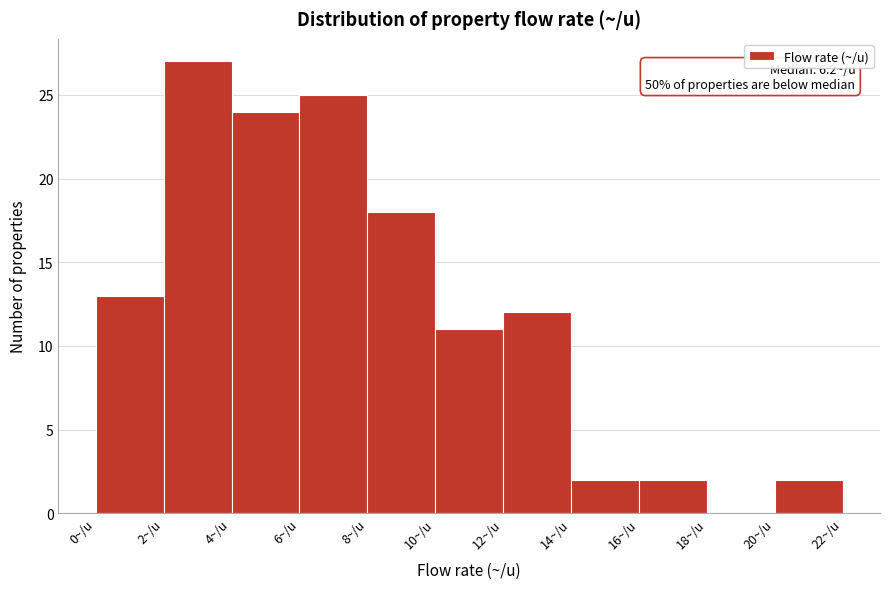

Over which range of the x-axis is the bar tallest?

2 to 4